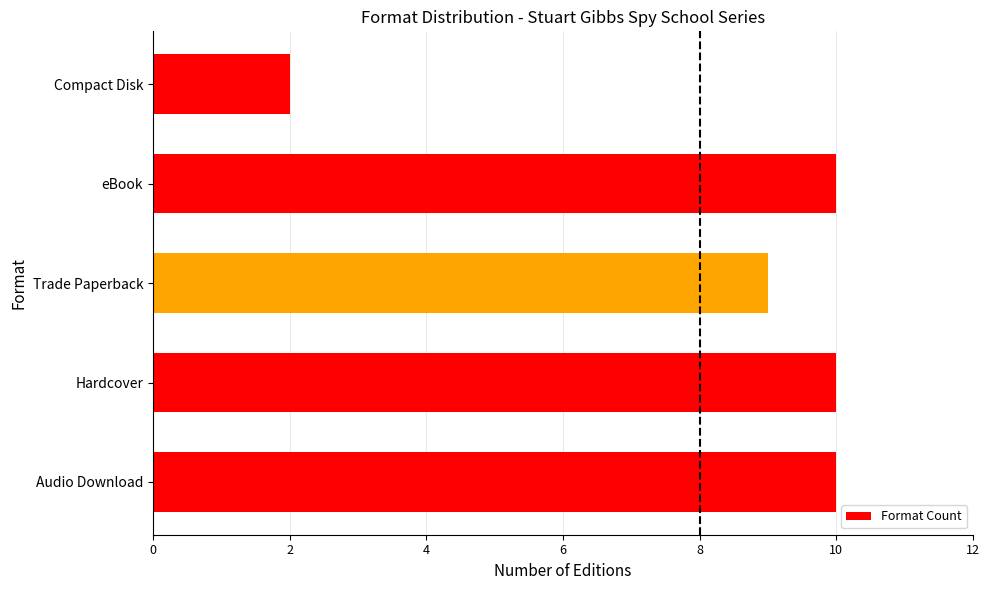

Approximately how many times larger is the value at Audio Download compared to eBook?

1.0